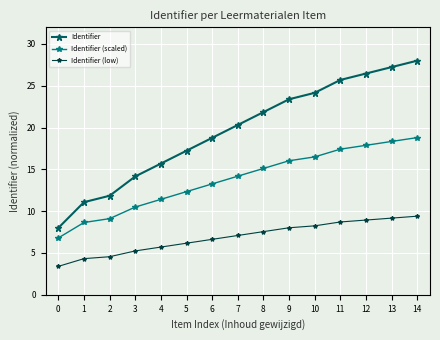

How many values in the Identifier (low) series exceed 7?

8